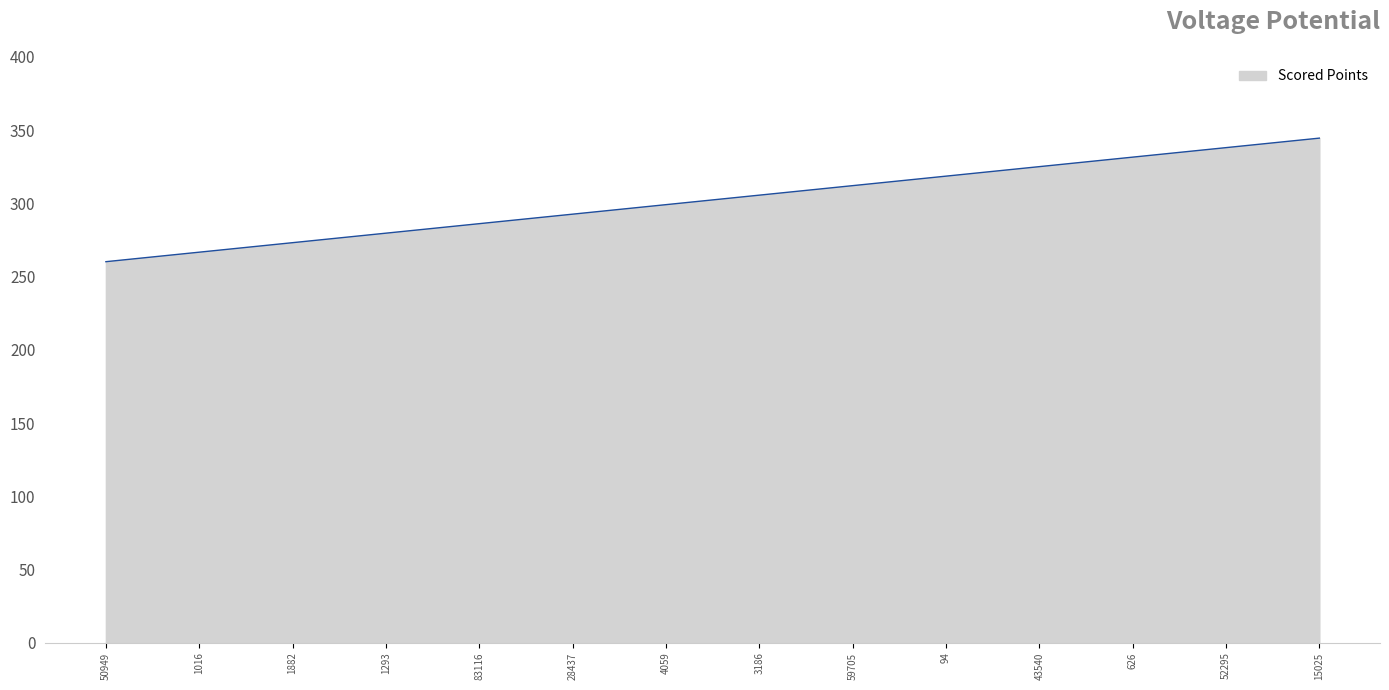

What is the smallest value displayed?

260.1